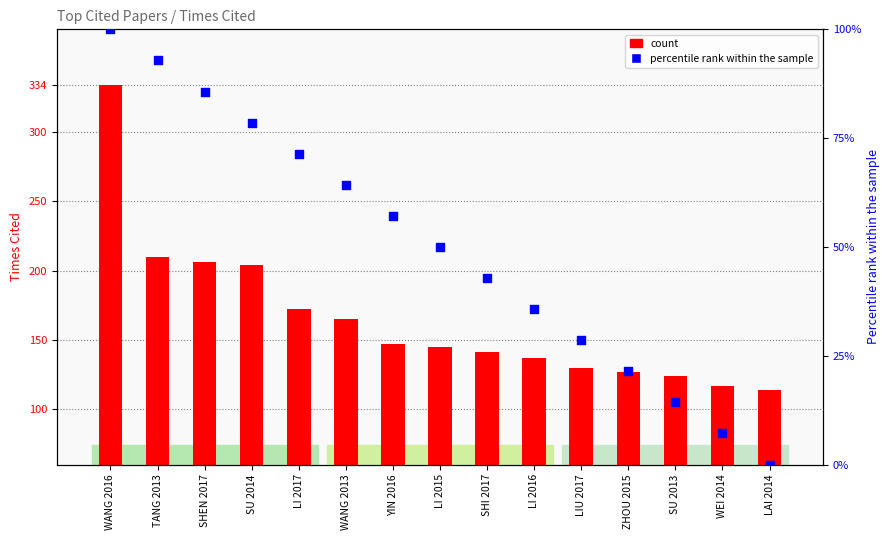

What are all the series names shown in the legend?

count, percentile rank within the sample